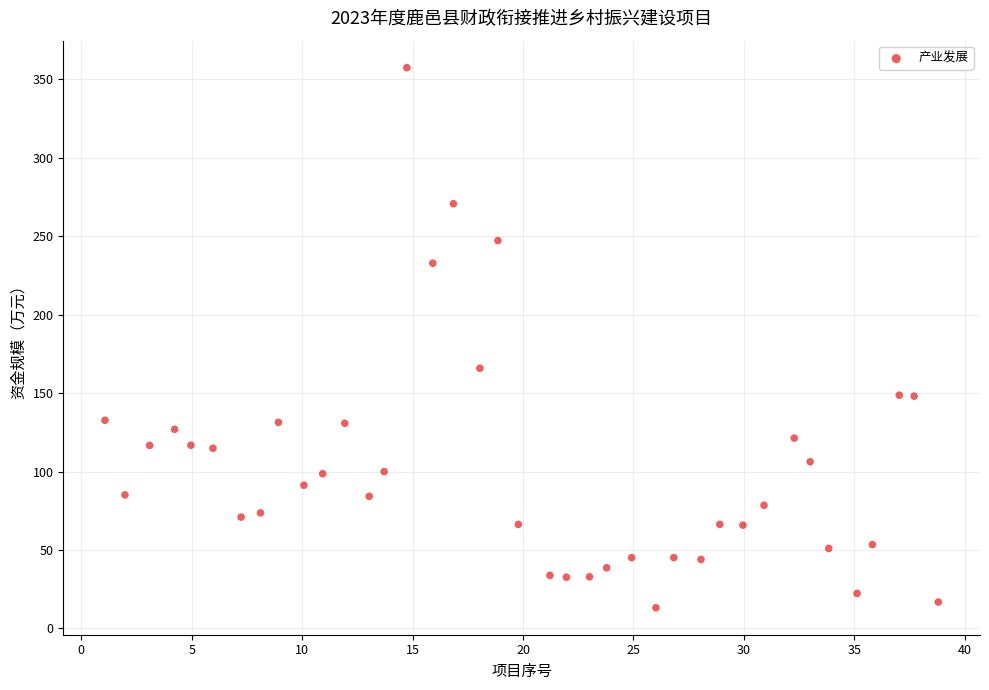

What Y value in the scatter plot is closest to 185?

165.8